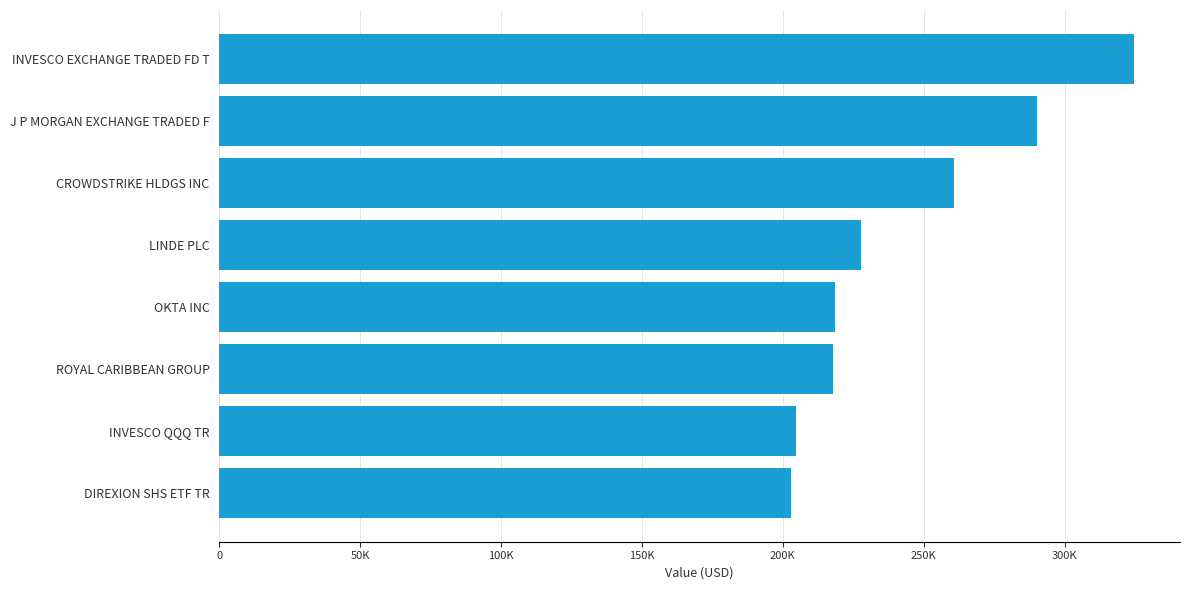

Does the chart contain any negative values?

No